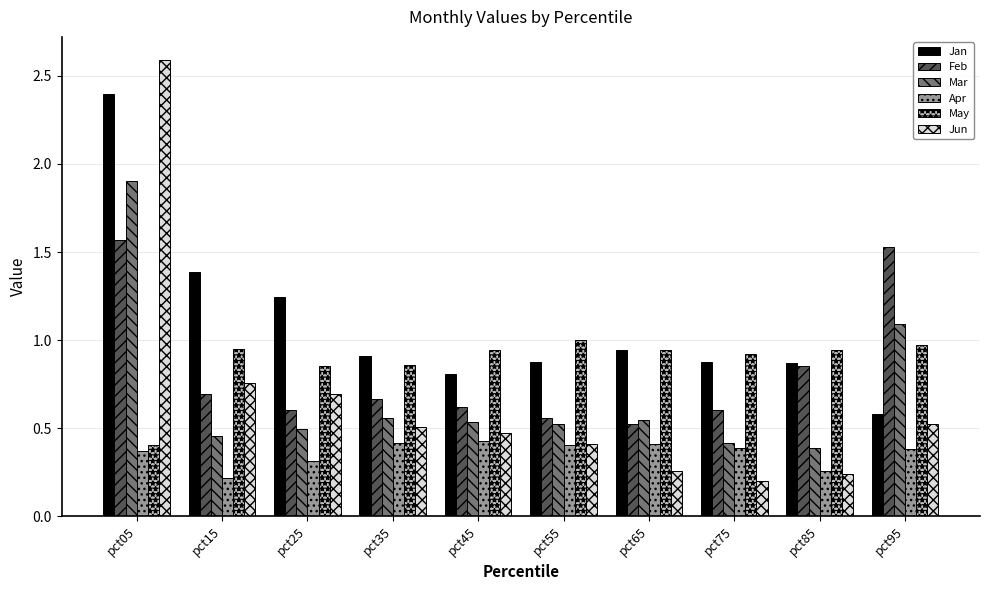

How many distinct data groups are displayed?

6